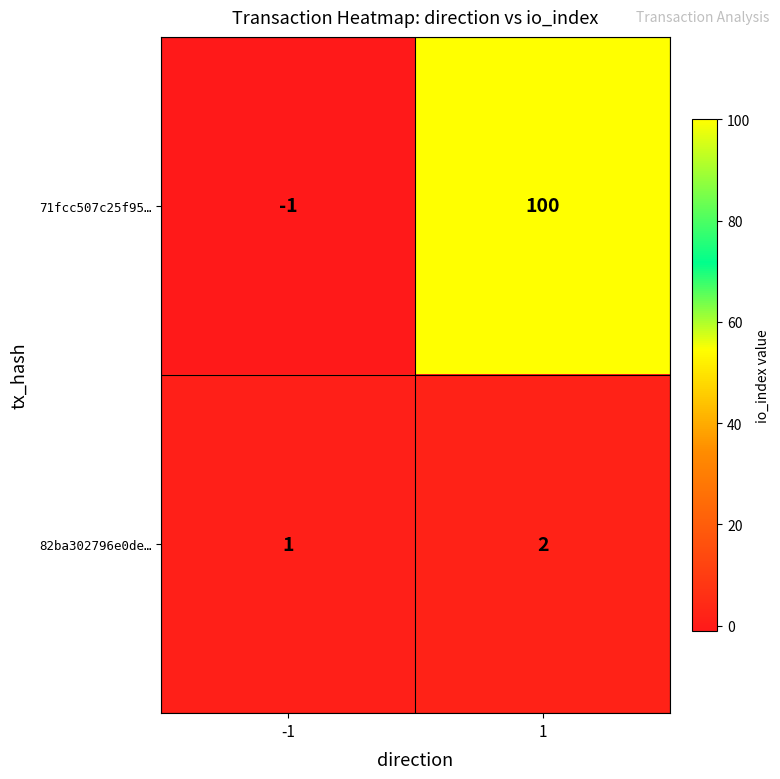

Is the value of 71fcc507c25f95… at -1 greater than the value of 82ba302796e0de… at 1?

No